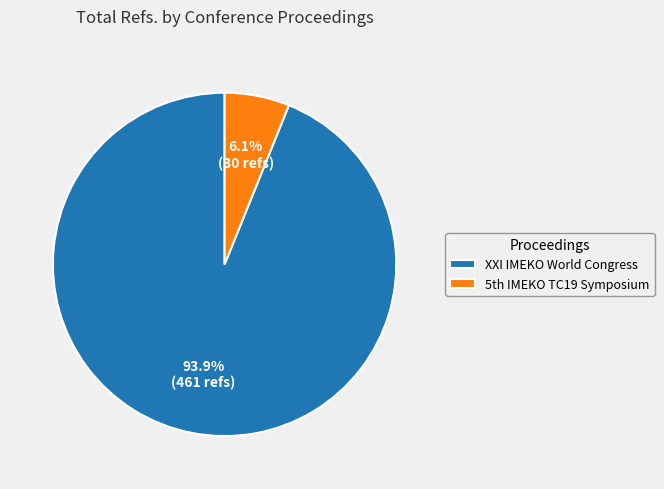

Rank the categories by value from lowest to highest.

5th IMEKO TC19 Symposium, XXI IMEKO World Congress